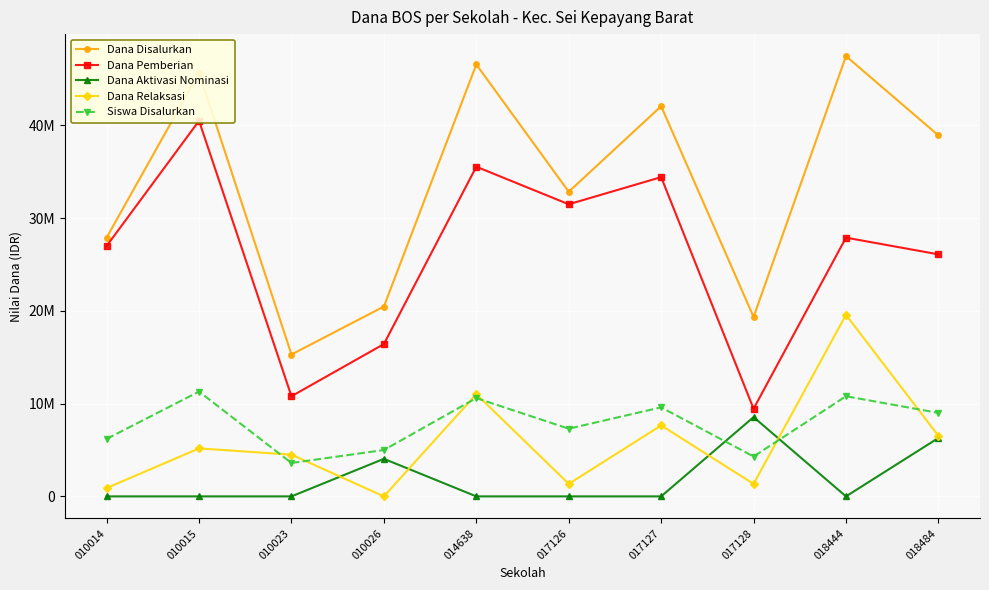

What is the average value of the Siswa Disalurkan series?

7770000